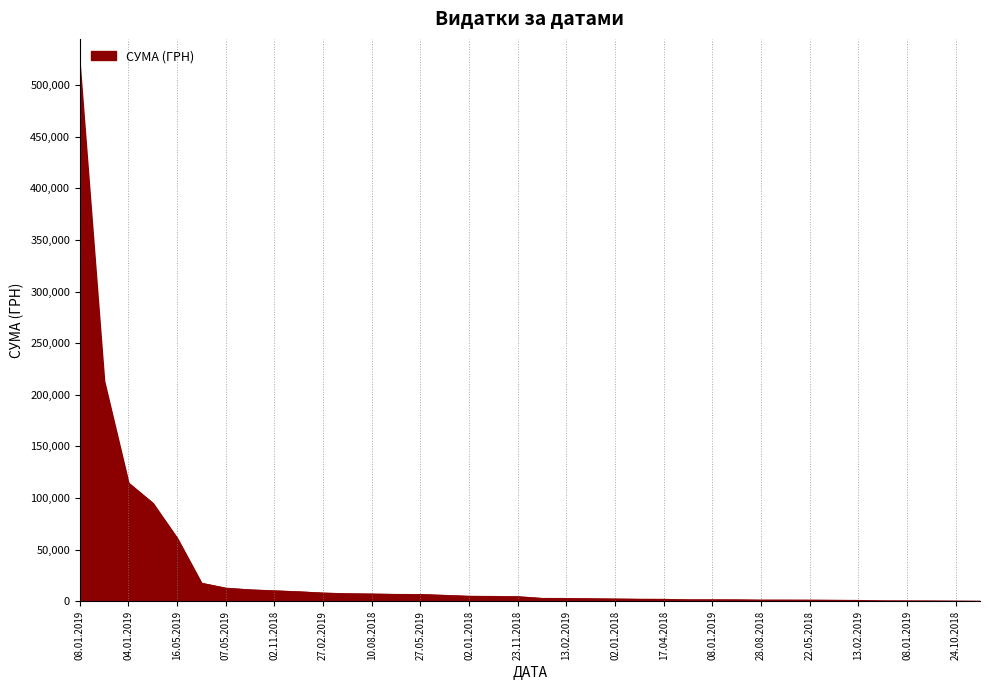

What is the difference between the maximum and minimum values?

518424.2